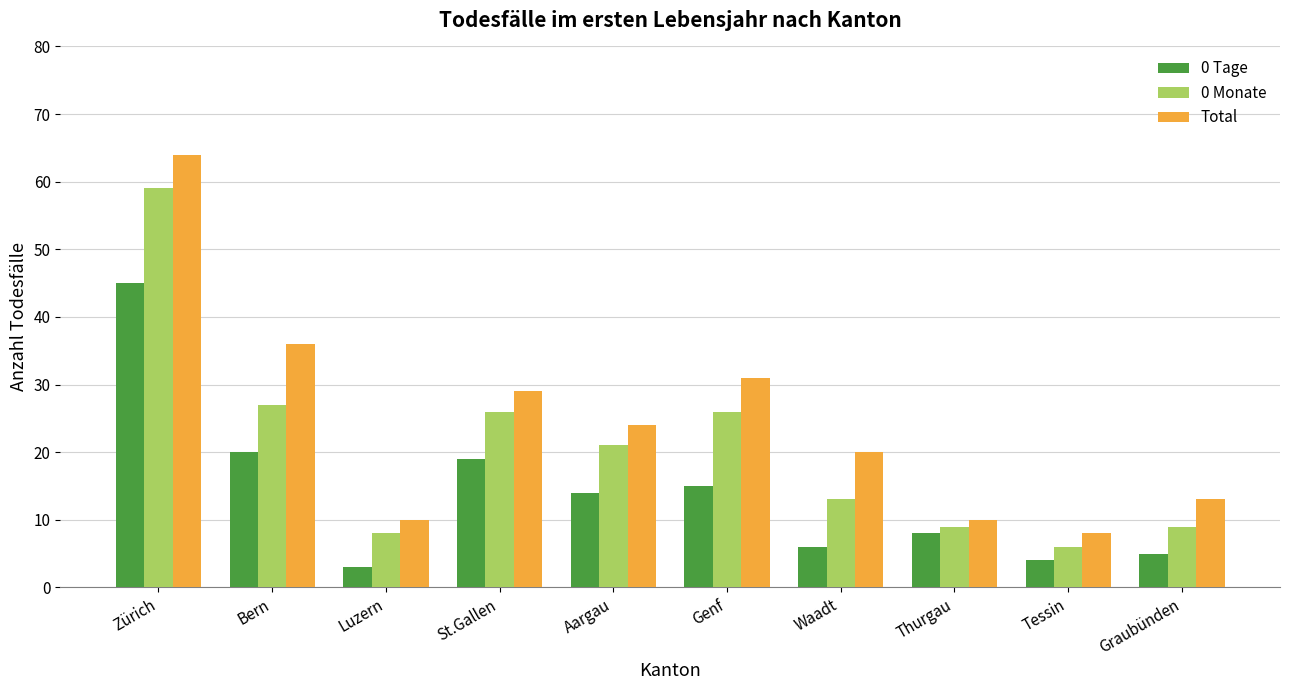

List the labels in order of 0 Tage value, smallest first.

Luzern, Tessin, Graubünden, Waadt, Thurgau, Aargau, Genf, St.Gallen, Bern, Zürich